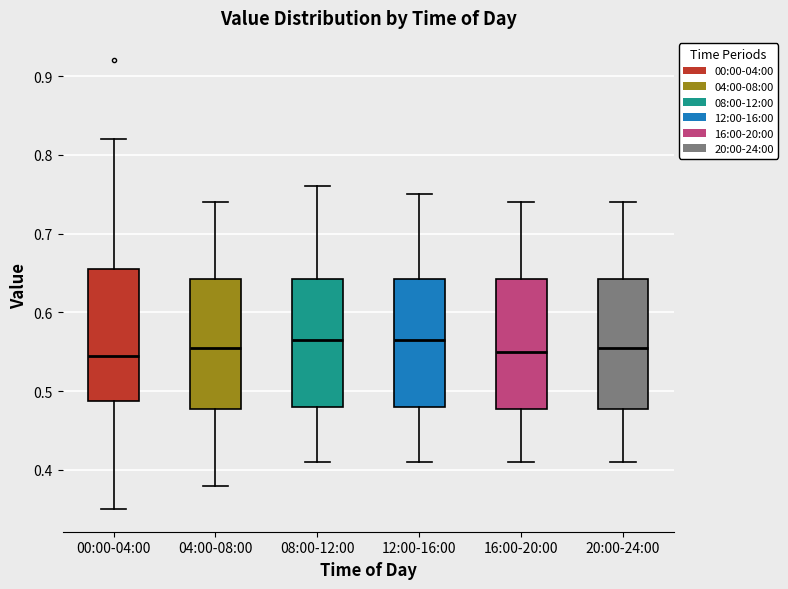

Reading left to right, read every box against the y-axis: the position of its median line, the range the box covers, and the ends of its whiskers. The values are not printed on the chart, so give them approximately, as read against the axis.

00:00-04:00: median 0.55, box 0.49 to 0.66, whiskers 0.35 to 0.82
04:00-08:00: median 0.56, box 0.48 to 0.64, whiskers 0.38 to 0.74
08:00-12:00: median 0.57, box 0.48 to 0.64, whiskers 0.41 to 0.76
12:00-16:00: median 0.57, box 0.48 to 0.64, whiskers 0.41 to 0.75
16:00-20:00: median 0.55, box 0.48 to 0.64, whiskers 0.41 to 0.74
20:00-24:00: median 0.56, box 0.48 to 0.64, whiskers 0.41 to 0.74